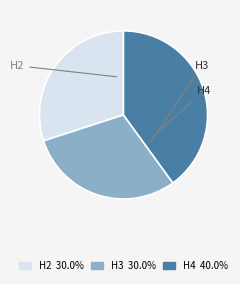

Is there a majority slice in this chart?

No